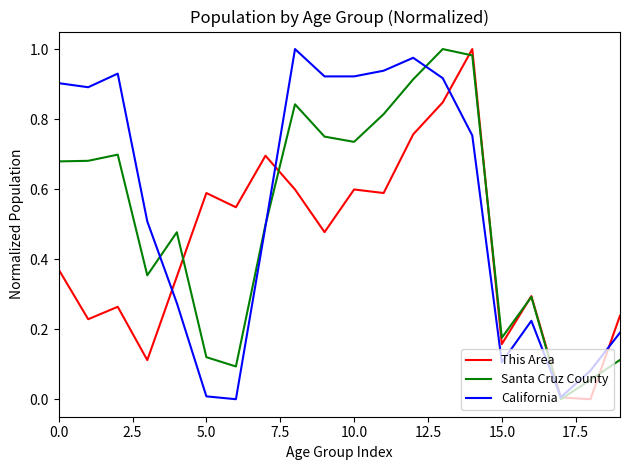

List the series in order of their overall mean, lowest first.

This Area, Santa Cruz County, California